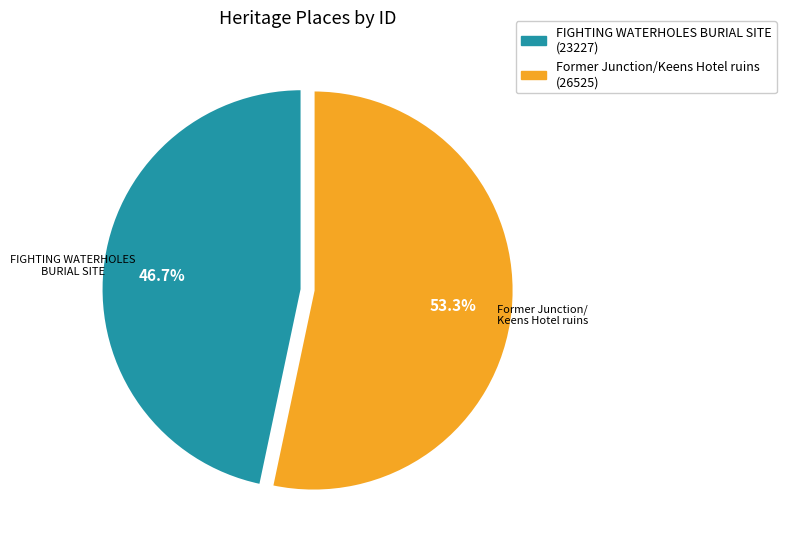

Which slice is the largest?

Former Junction/Keens Hotel ruins